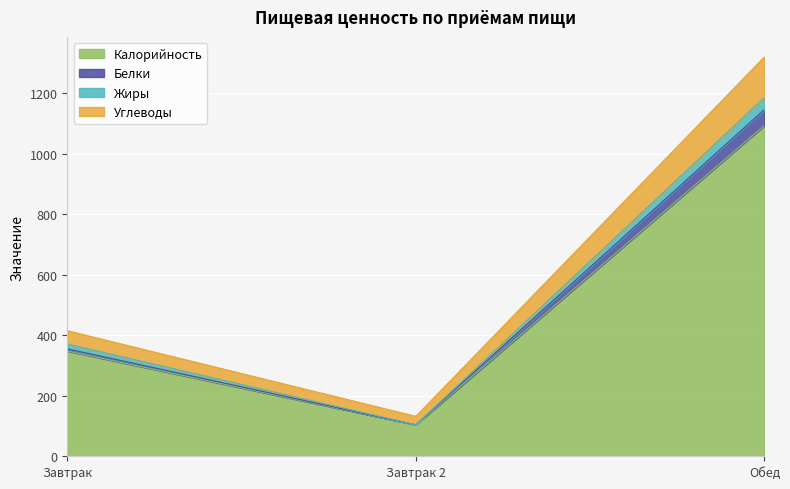

True or false: Калорийность has a value of 211 at Завтрак.

False